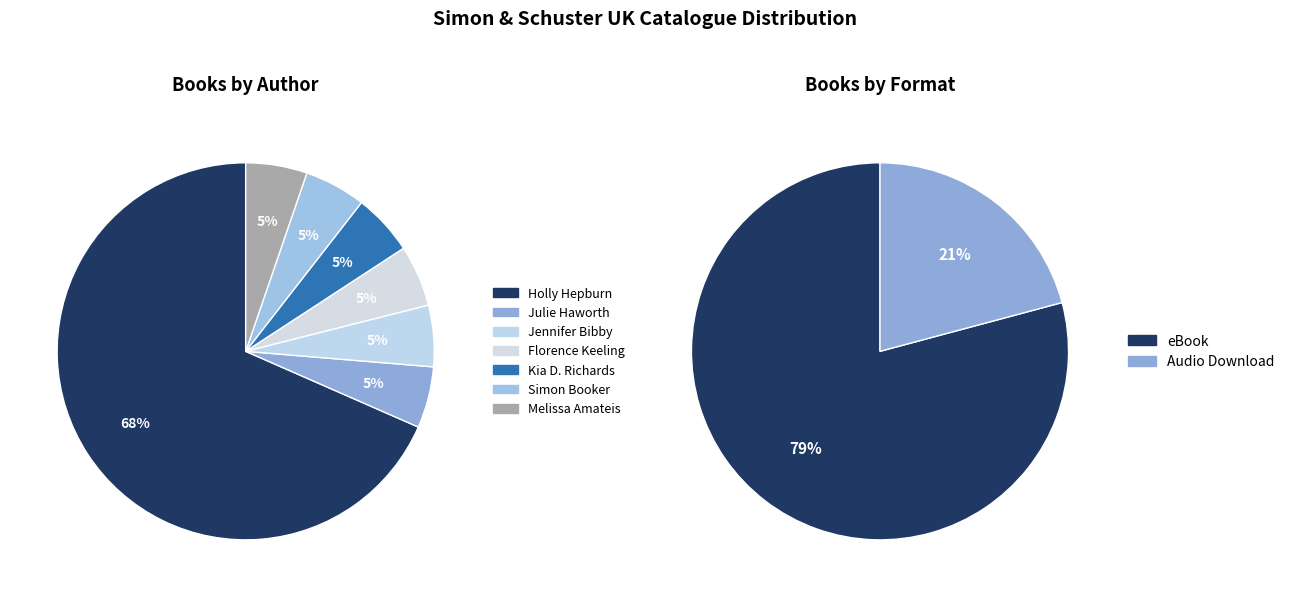

How many slices are in this pie chart?

7